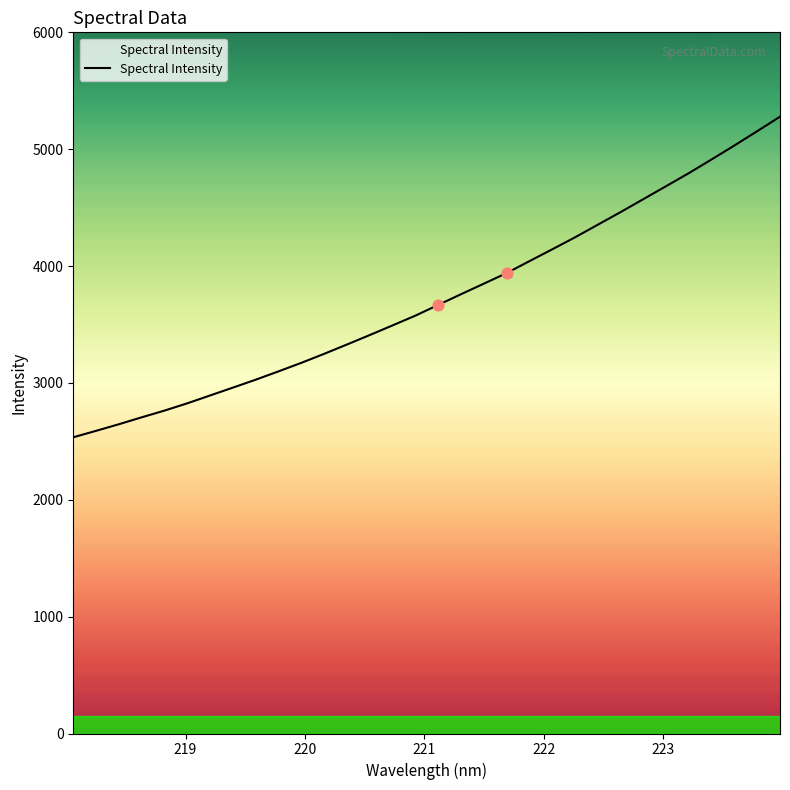

What is the minimum value shown in the chart?

2534.9